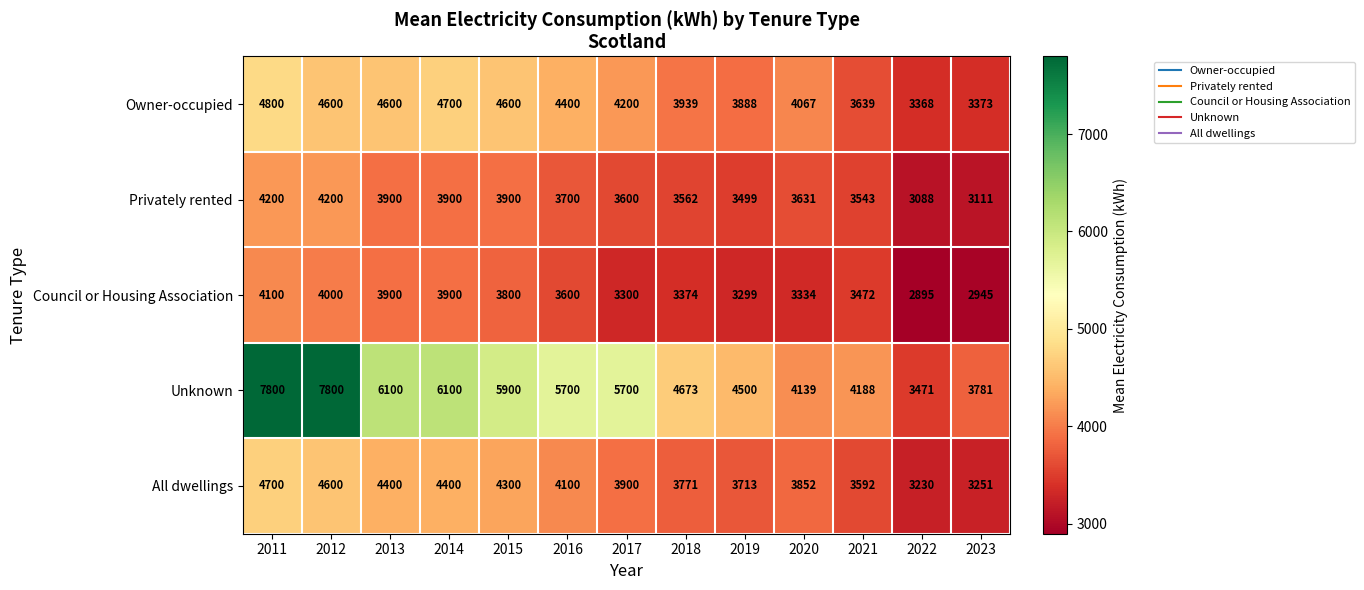

List the series in order of their peak value, highest first.

Unknown, Owner-occupied, All dwellings, Privately rented, Council or Housing Association